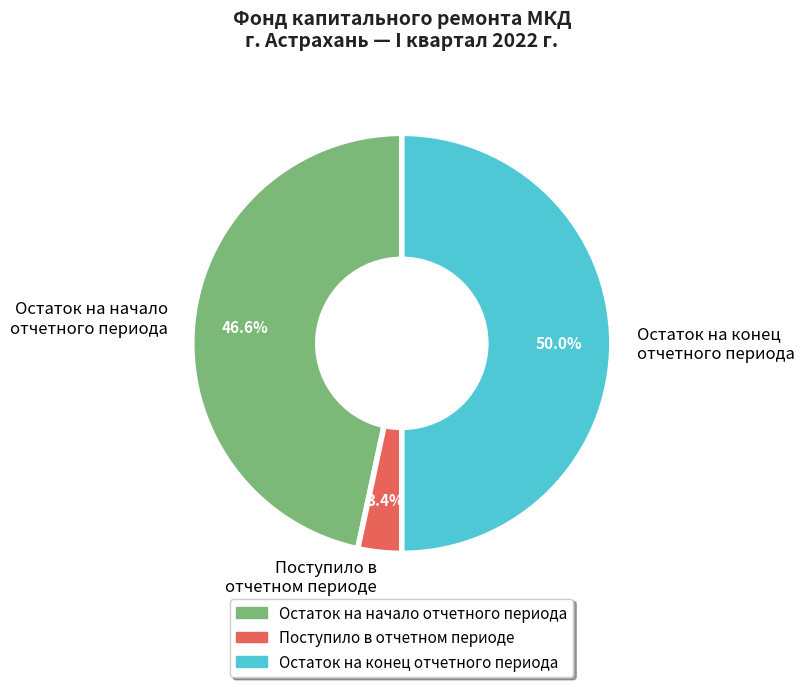

Which has a higher value, Поступило в отчетном периоде or Остаток на начало отчетного периода?

Остаток на начало отчетного периода